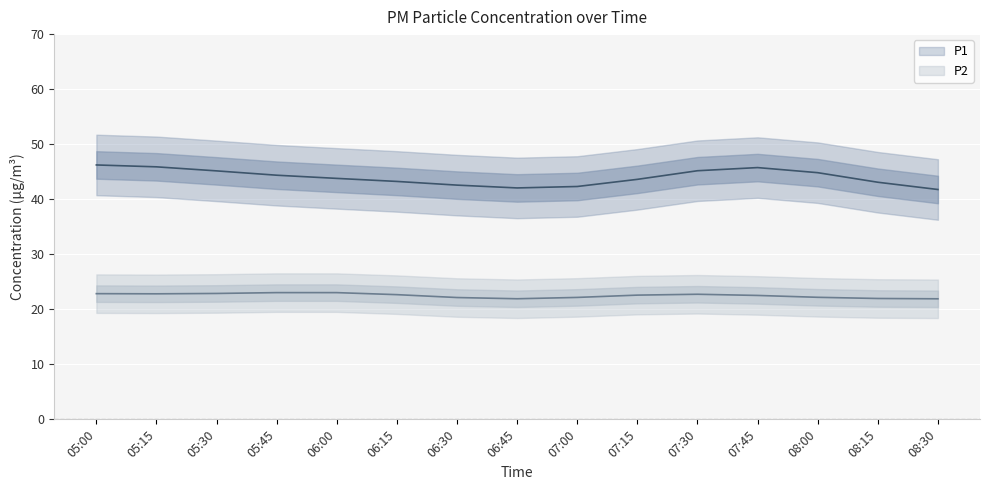

True or false: P1 and P2 intersect in this chart.

False